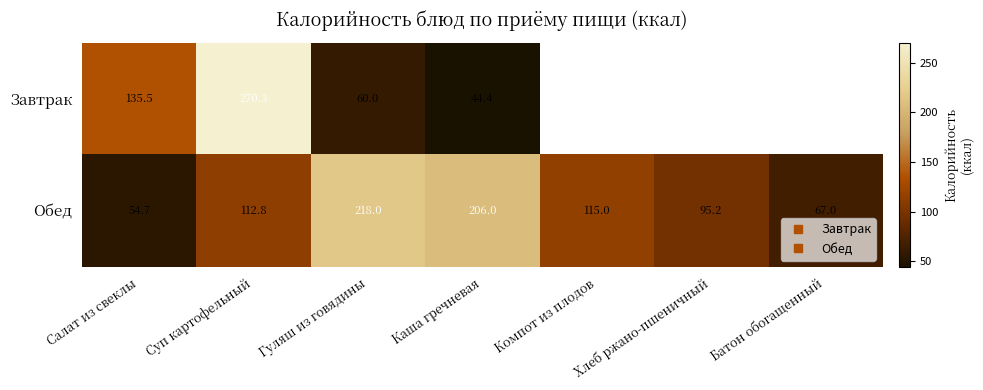

Which series has the largest range (max minus min)?

Завтрак